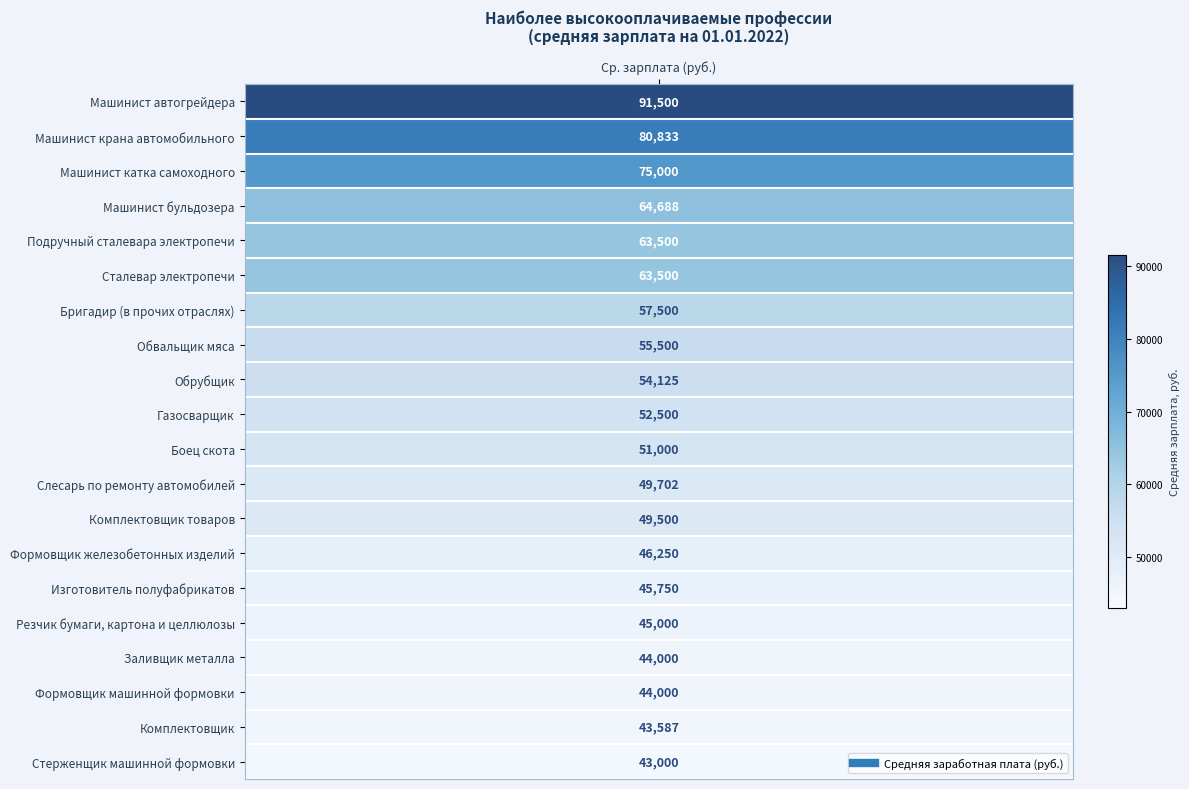

Rank the categories by value from highest to lowest.

Машинист автогрейдера, Машинист крана автомобильного, Машинист катка самоходного, Машинист бульдозера, Подручный сталевара электропечи, Сталевар электропечи, Бригадир (в прочих отраслях), Обвальщик мяса, Обрубщик, Газосварщик, Боец скота, Слесарь по ремонту автомобилей, Комплектовщик товаров, Формовщик железобетонных изделий, Изготовитель полуфабрикатов, Резчик бумаги, картона и целлюлозы, Заливщик металла, Формовщик машинной формовки, Комплектовщик, Стерженщик машинной формовки